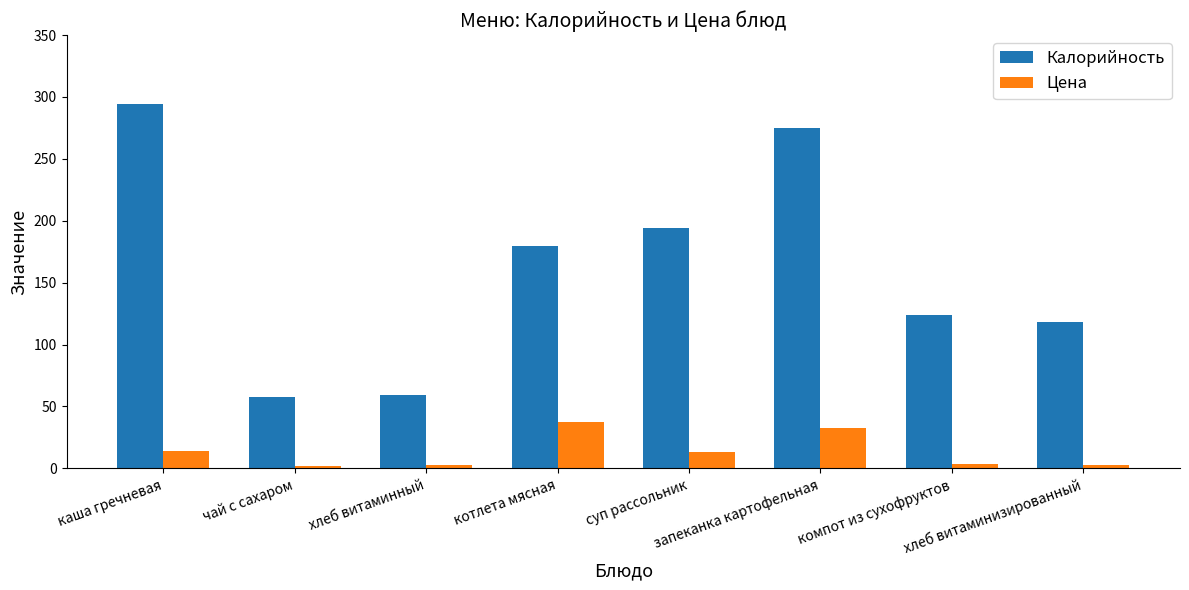

Which series has the largest total across all categories?

Калорийность